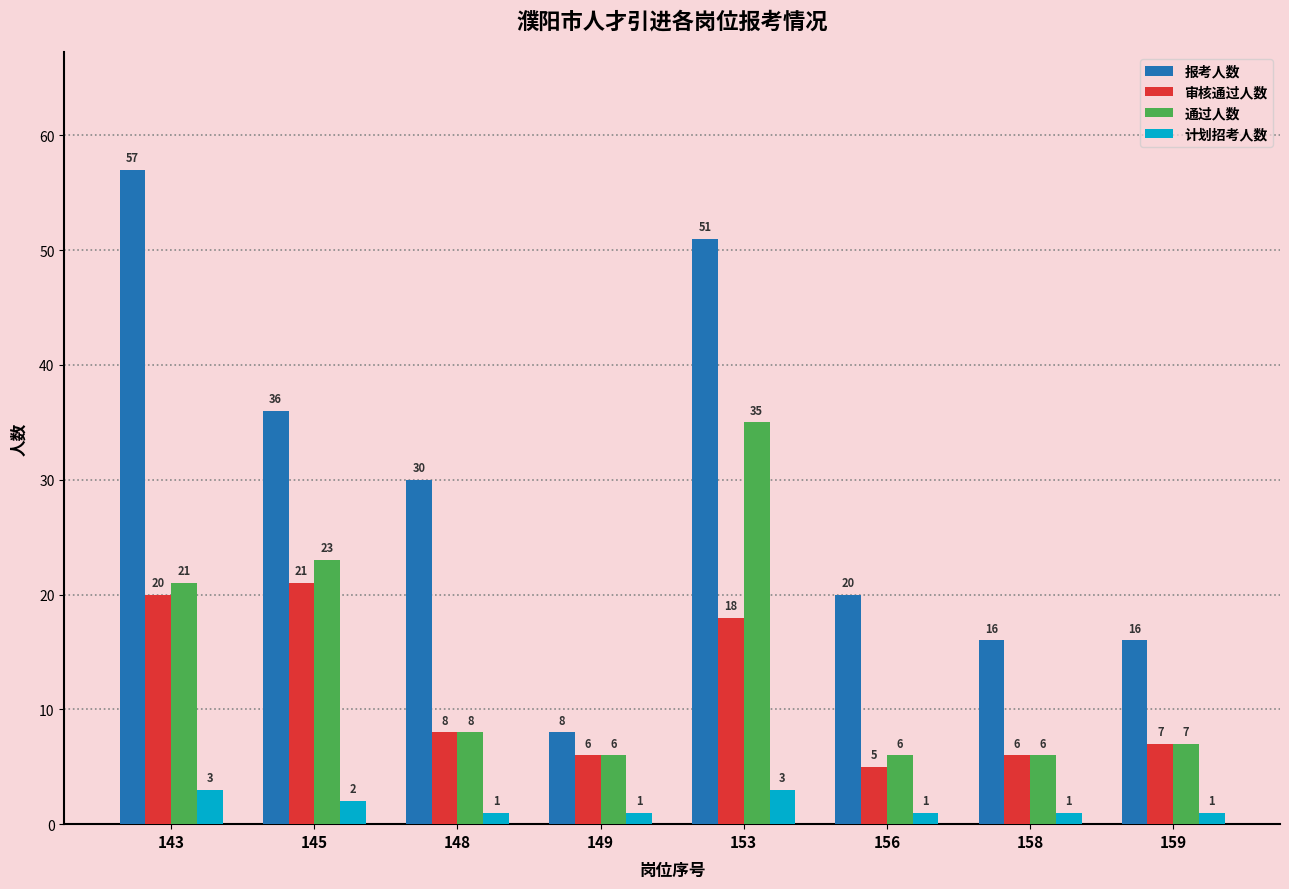

What is the maximum value for 通过人数?

35